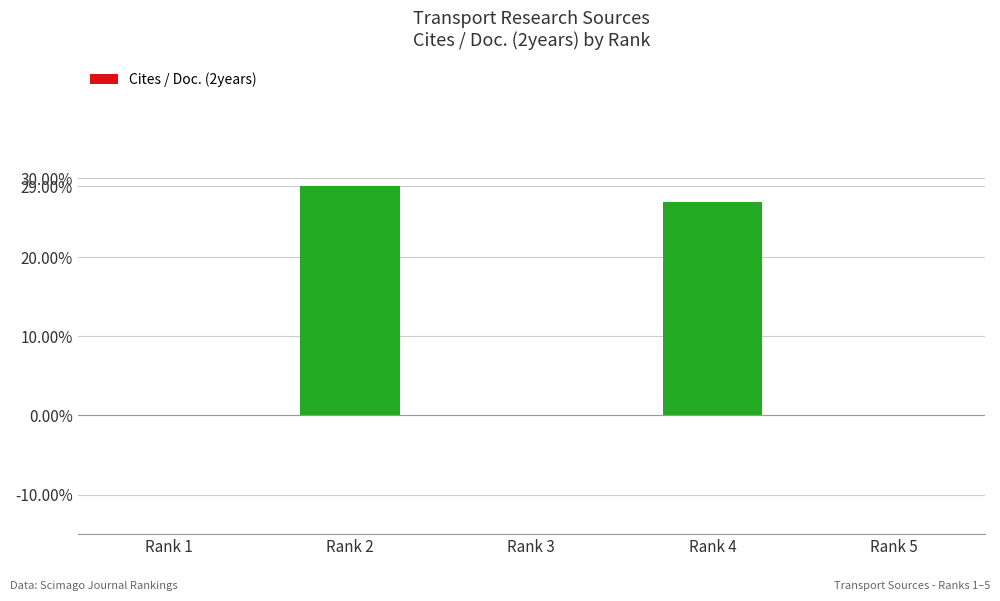

Are the bars horizontal?

No